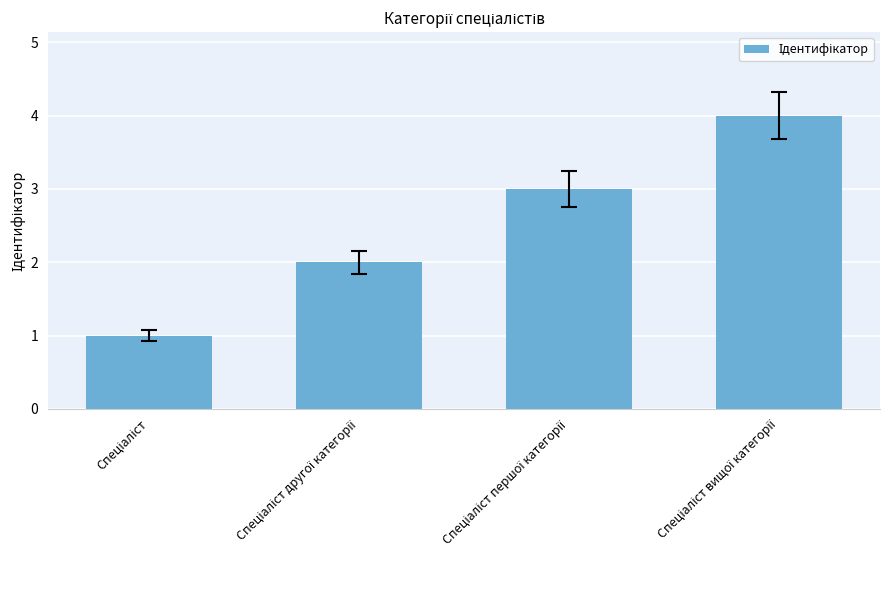

What is the sum of all values?

10